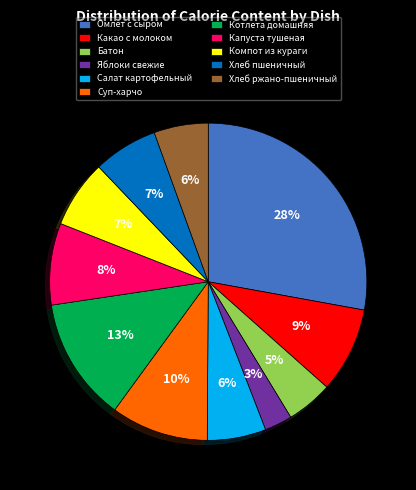

Do Салат картофельный and Омлет с сыром together represent more than half of the pie?

No